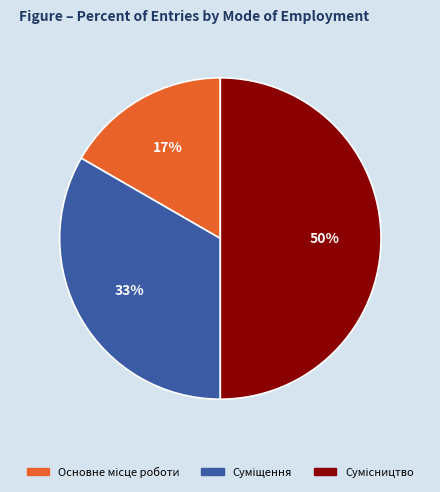

To the nearest percent, what is the average slice percentage?

33%